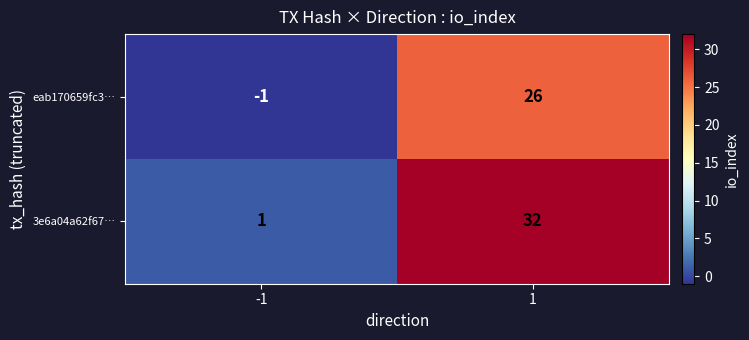

List the series in order of their peak value, lowest first.

eab170659fc3…, 3e6a04a62f67…